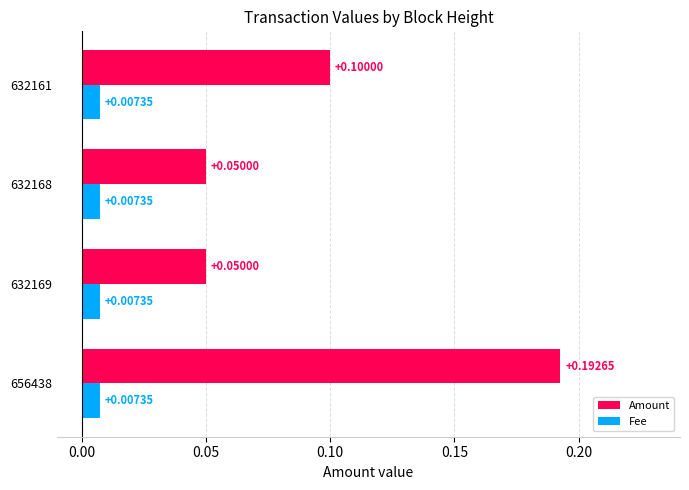

Rank the series by their maximum value, from highest to lowest.

Amount, Fee